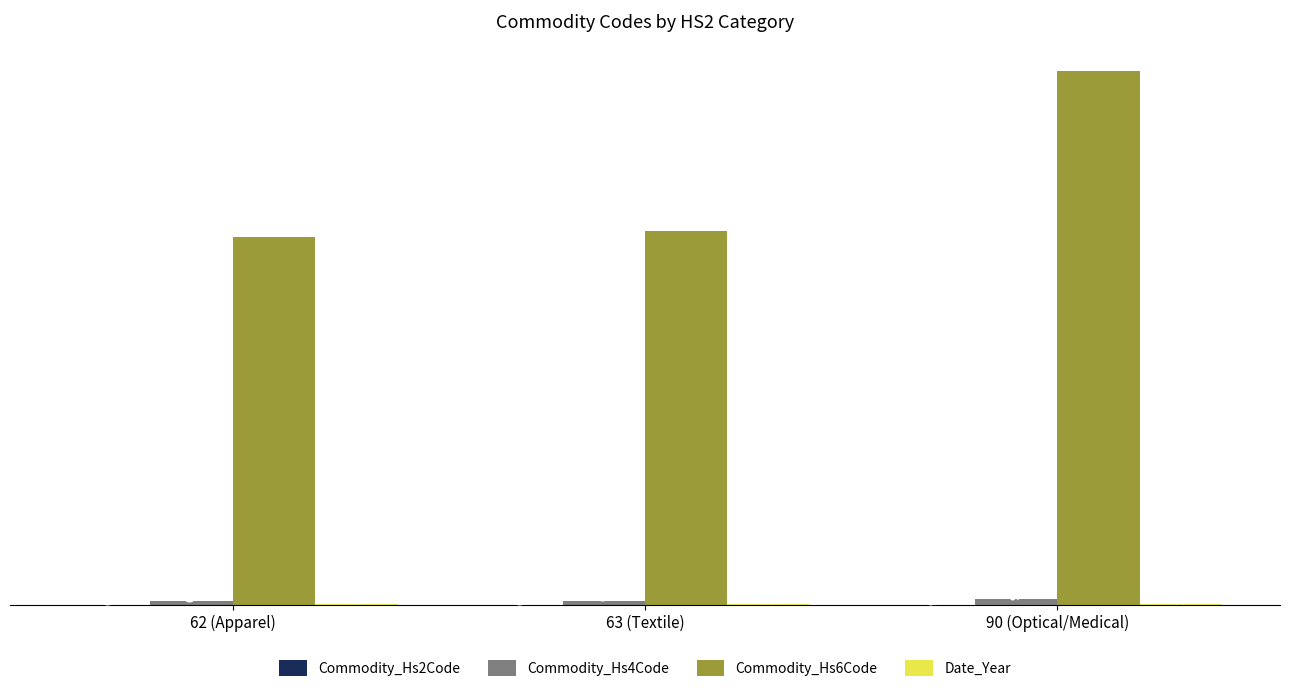

What is the total value across all series at 62 (Apparel)?

629302